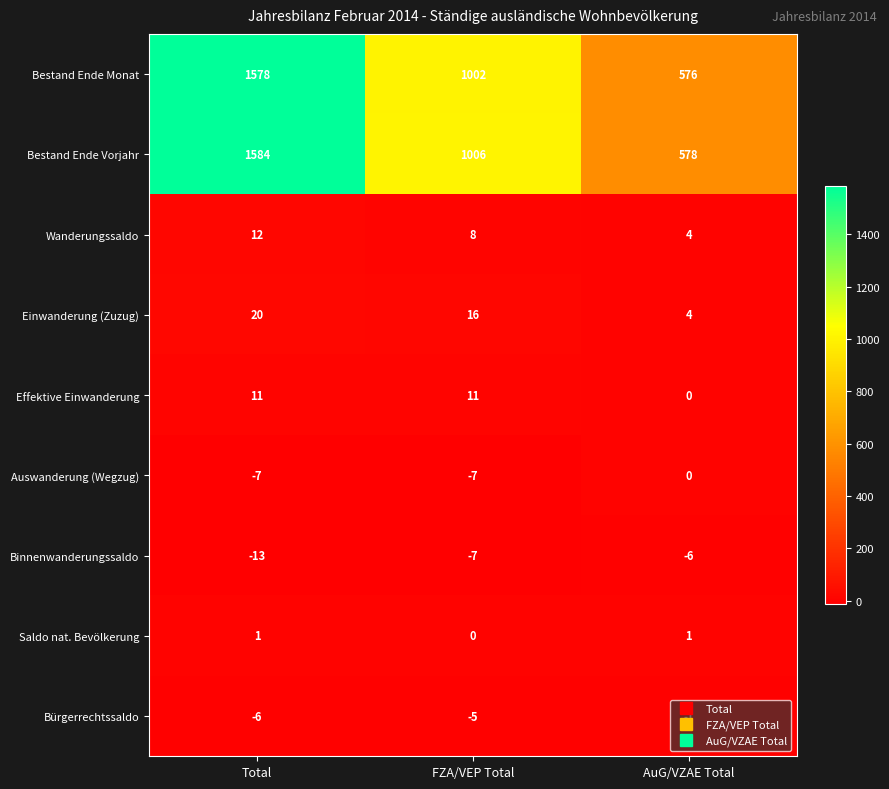

Is it true that Wanderungssaldo equals 4 at AuG/VZAE Total?

True